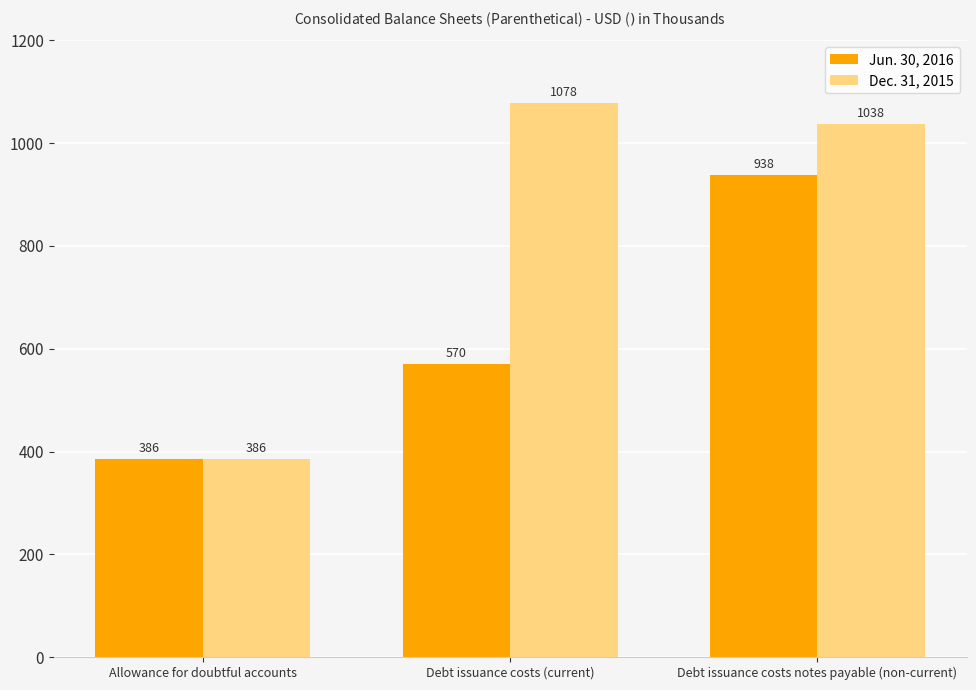

What is the maximum value shown in the chart?

1078